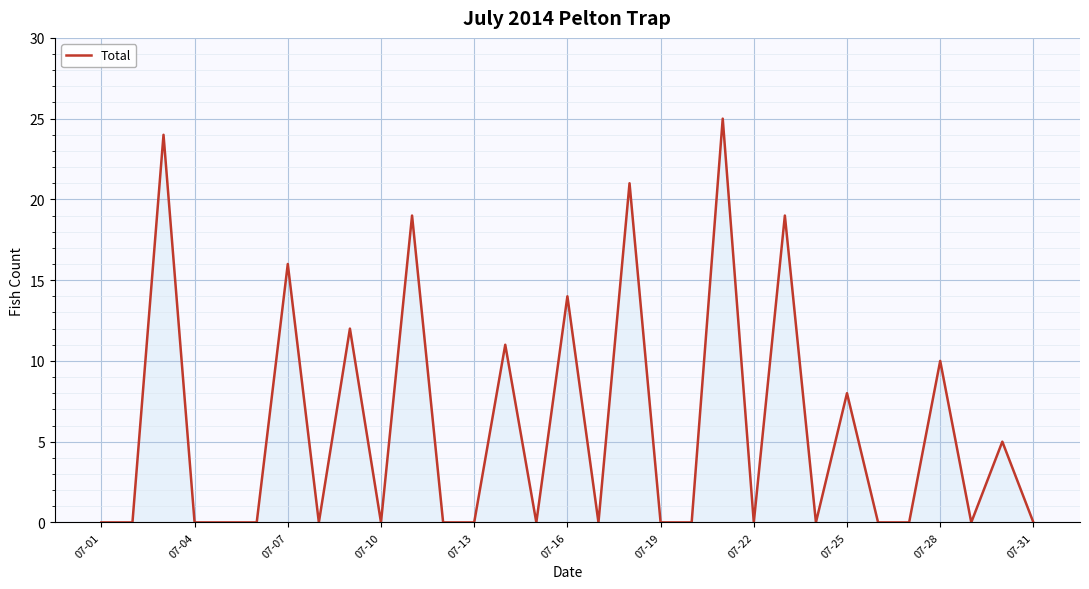

What is the difference between the maximum and minimum values?

25